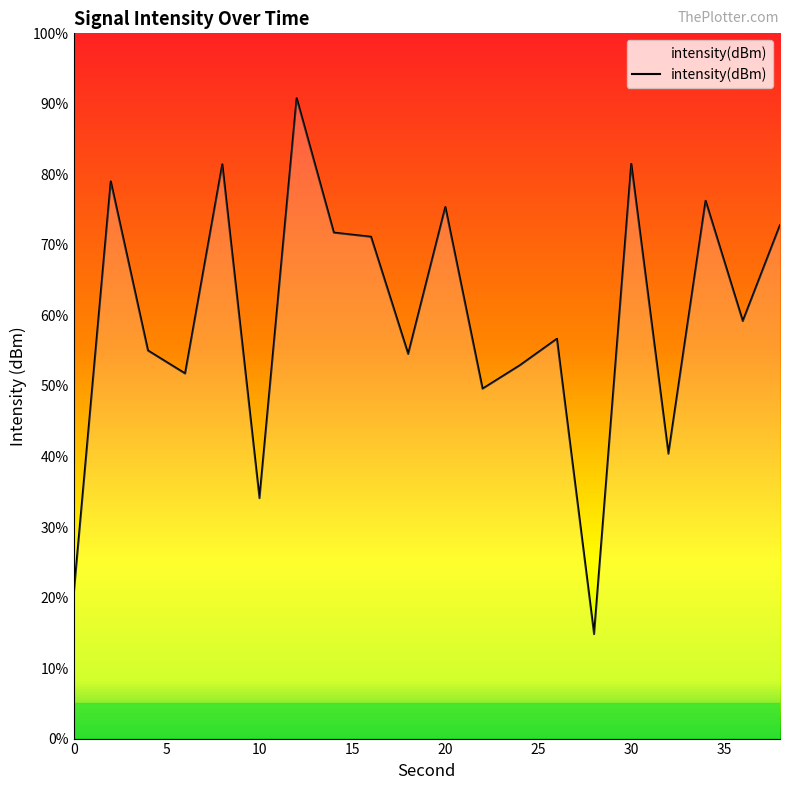

What is the smallest value displayed?

14.8